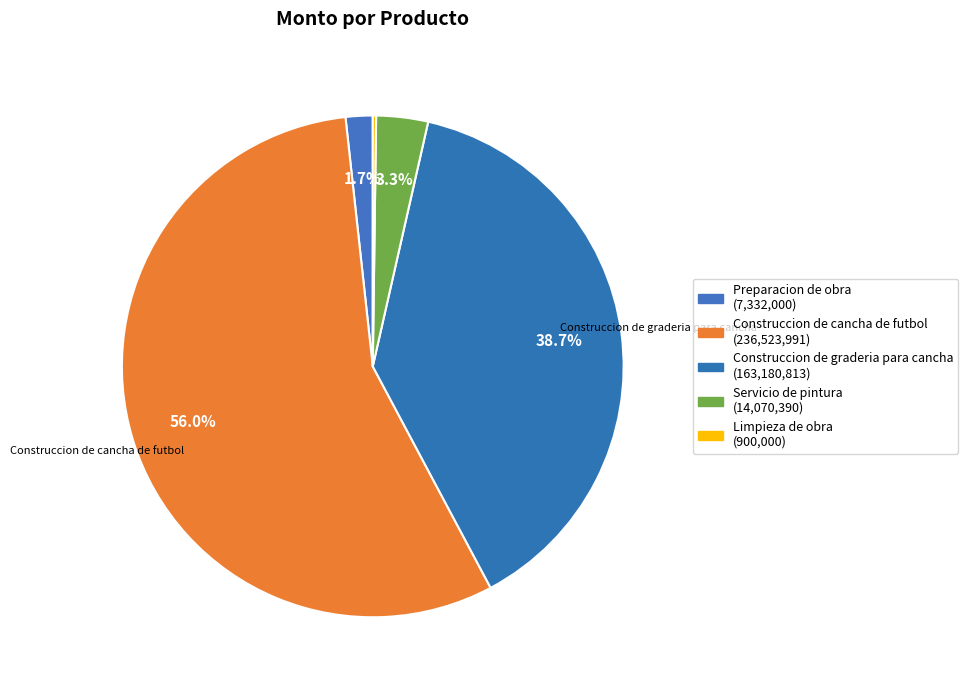

Which slice is the largest?

Construccion de cancha de futbol